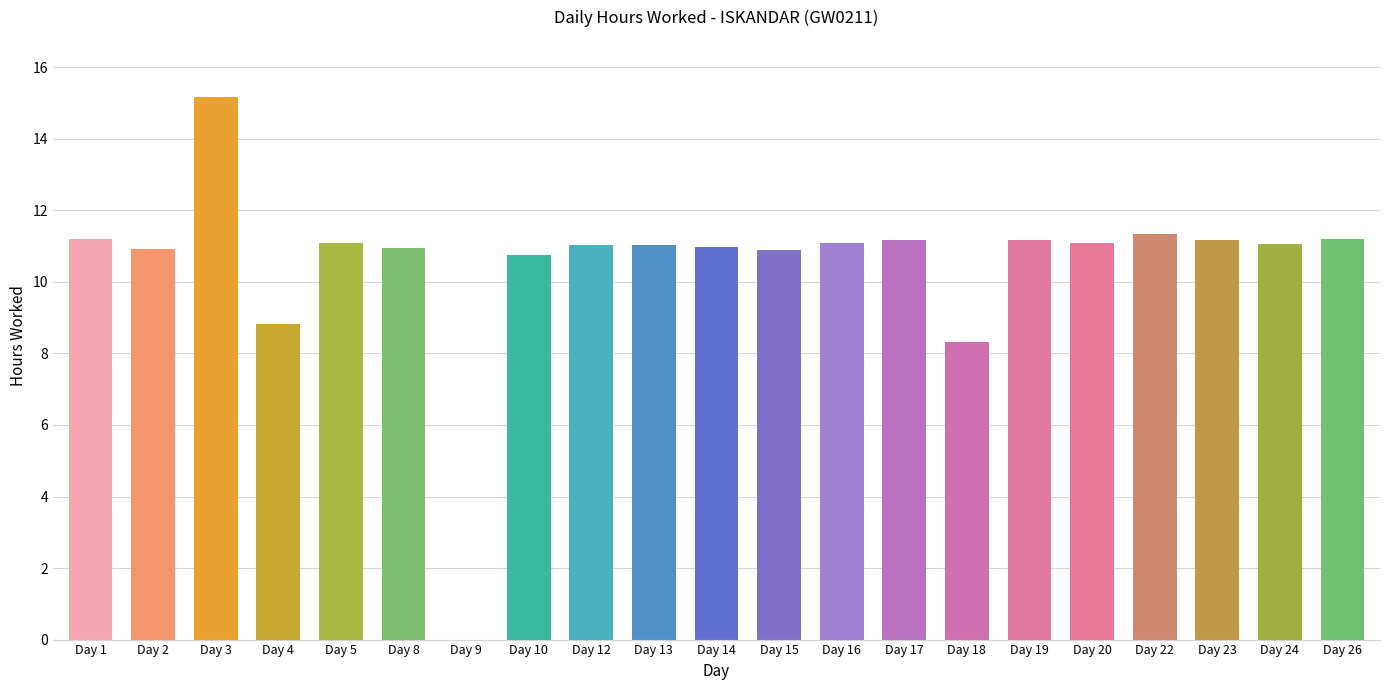

Approximately how many times larger is the value at Day 24 compared to Day 2?

1.0